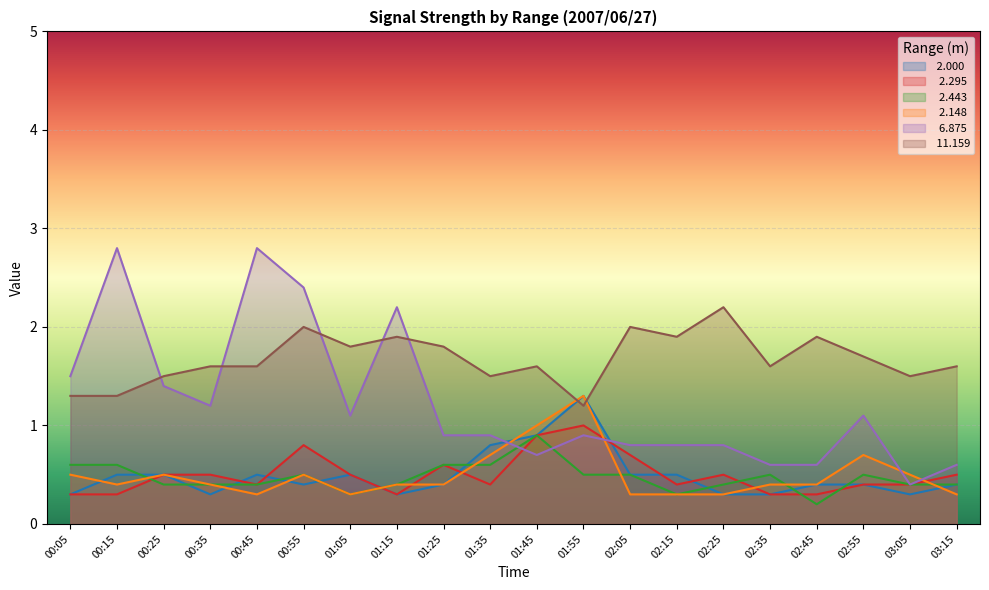

Rank the series at 00:05 from lowest to highest value.

 2.000,   2.295,   2.148,   2.443,  11.159,   6.875